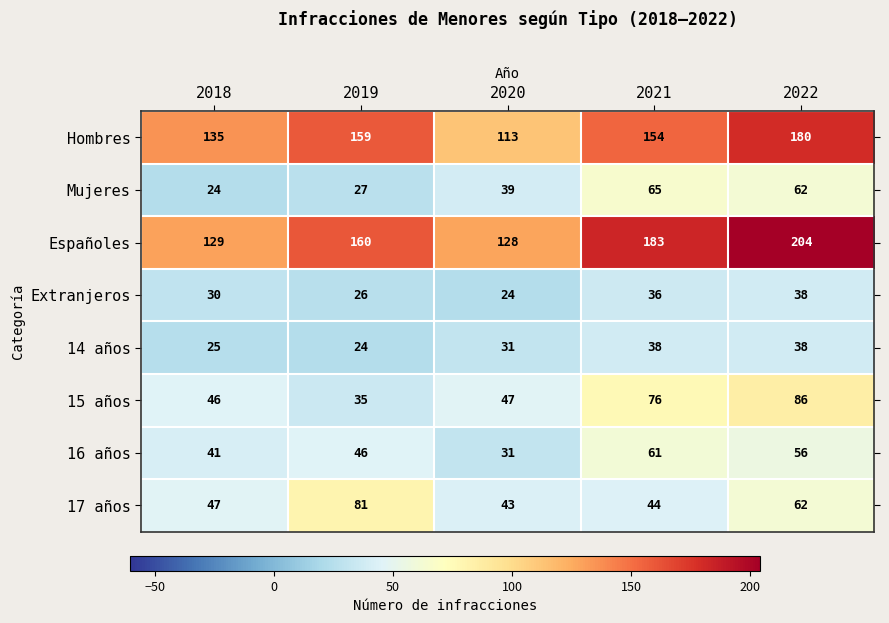

What is the difference between the second highest and second lowest values in the Extranjeros series?

10